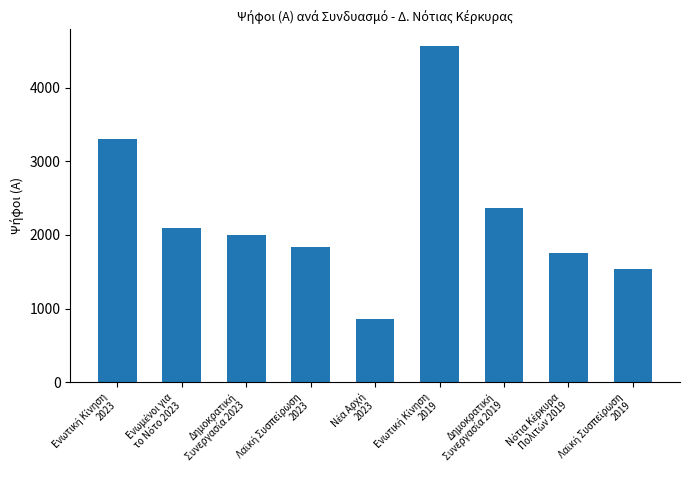

What is the difference between the maximum and minimum values?

3710